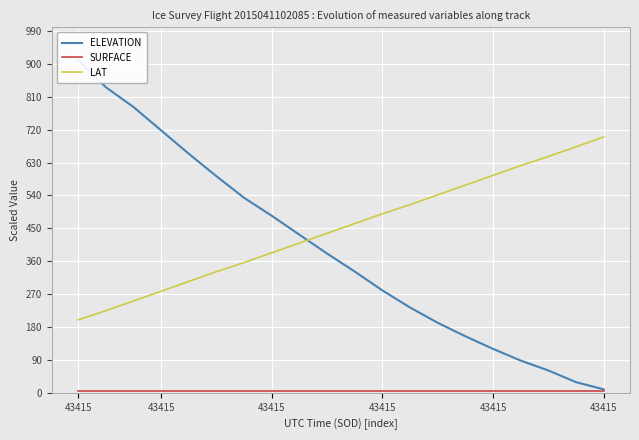

What is the difference between the highest and lowest values at 43415?

905.0